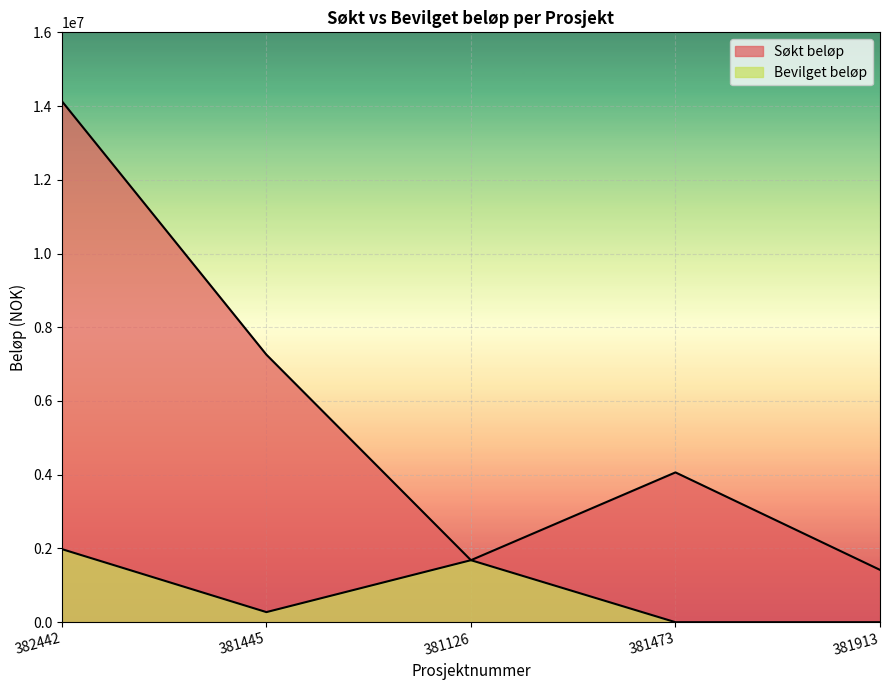

Reading left to right, what are all the values shown in this chart?

Søkt beløp: 14132695	7256976	1681873	4063217	1419238
Bevilget beløp: 1982146	273600	1681873	0	0